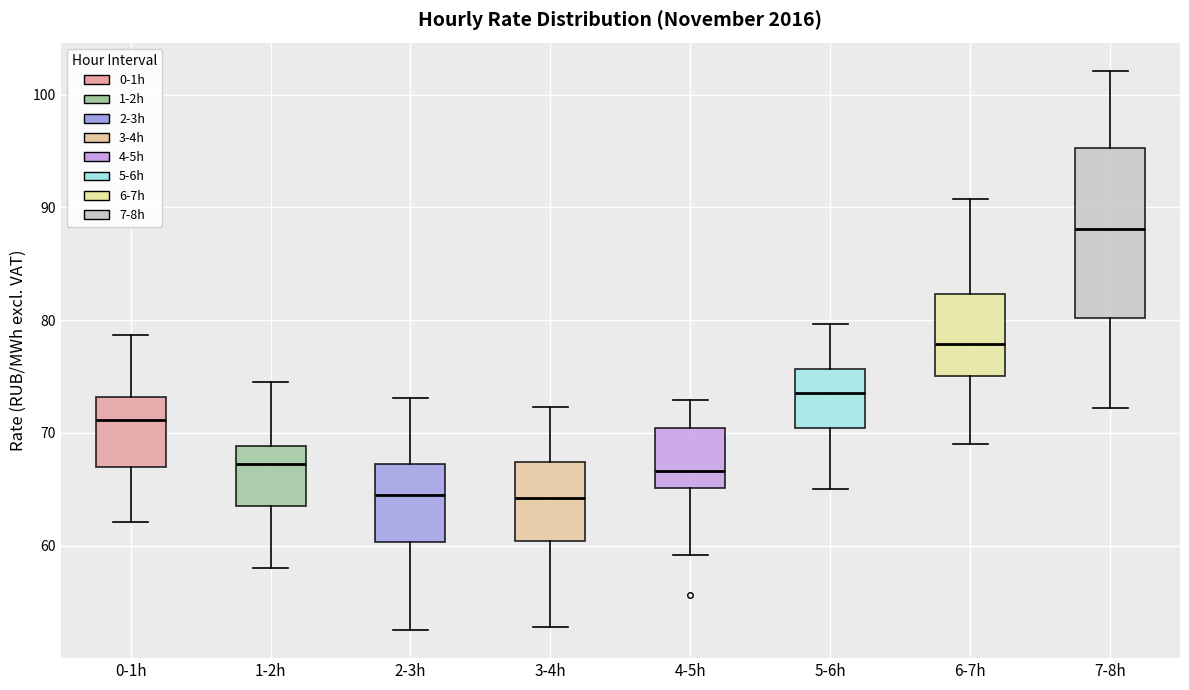

Where does the lower whisker of the box for 5-6h end on the y-axis? The values are not printed on the chart, so give them approximately, as read against the axis.

65